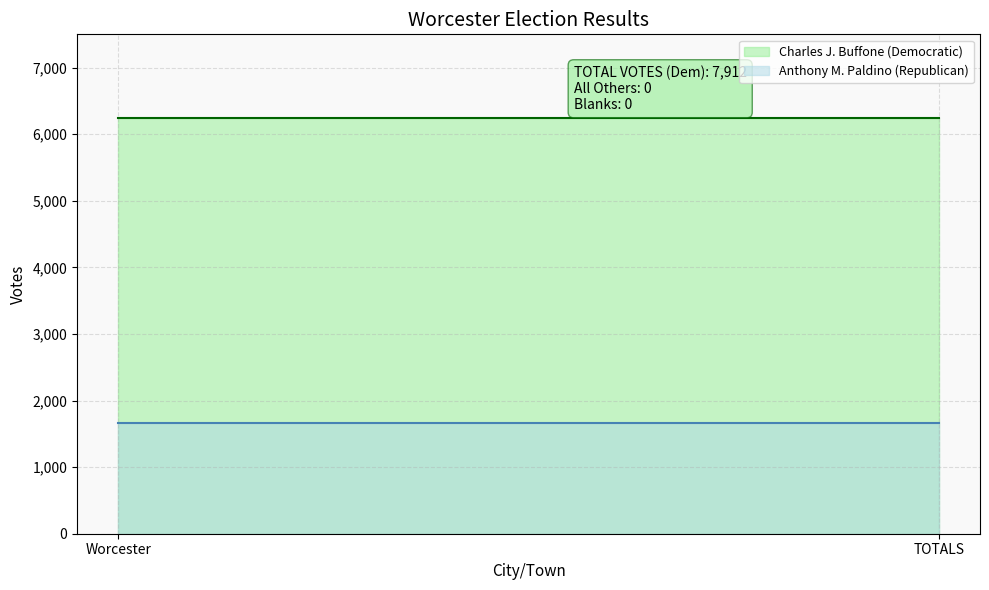

What is the minimum value for Anthony M. Paldino (Republican)?

1663